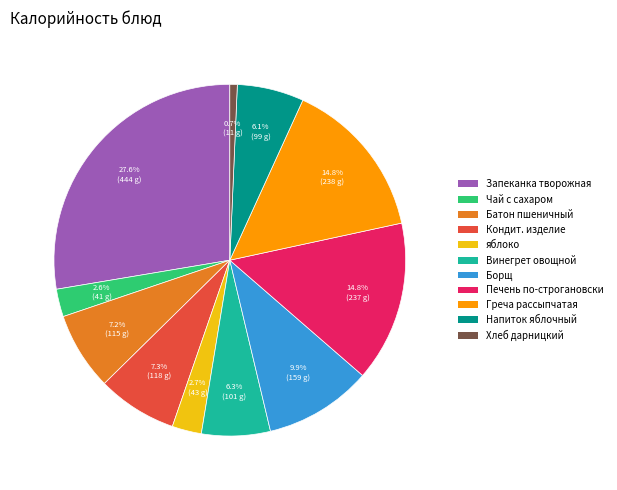

Is there any slice that represents more than half of the pie?

No